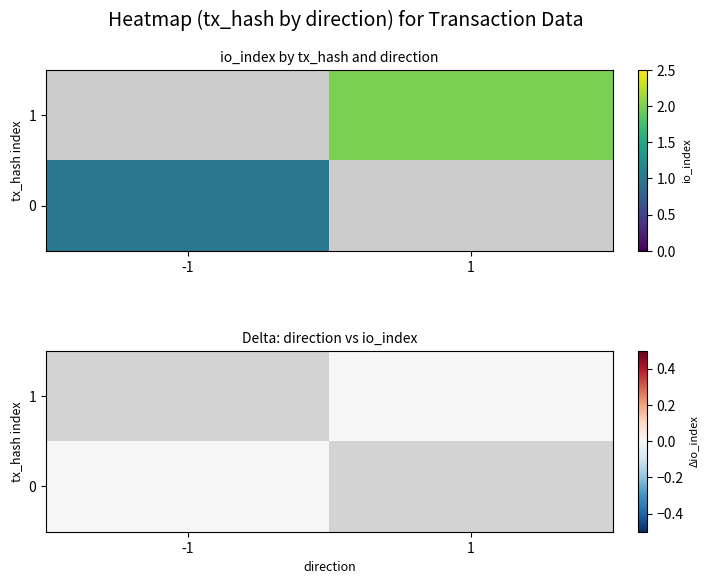

What is the minimum value for 6854be1cce7c8527028e2ac032c07cf1be422eb?

1